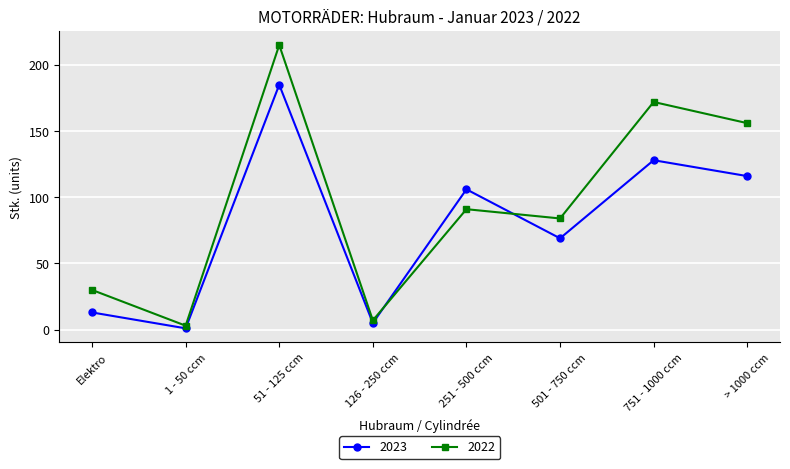

What is the total value across all series at 251 - 500 ccm?

197